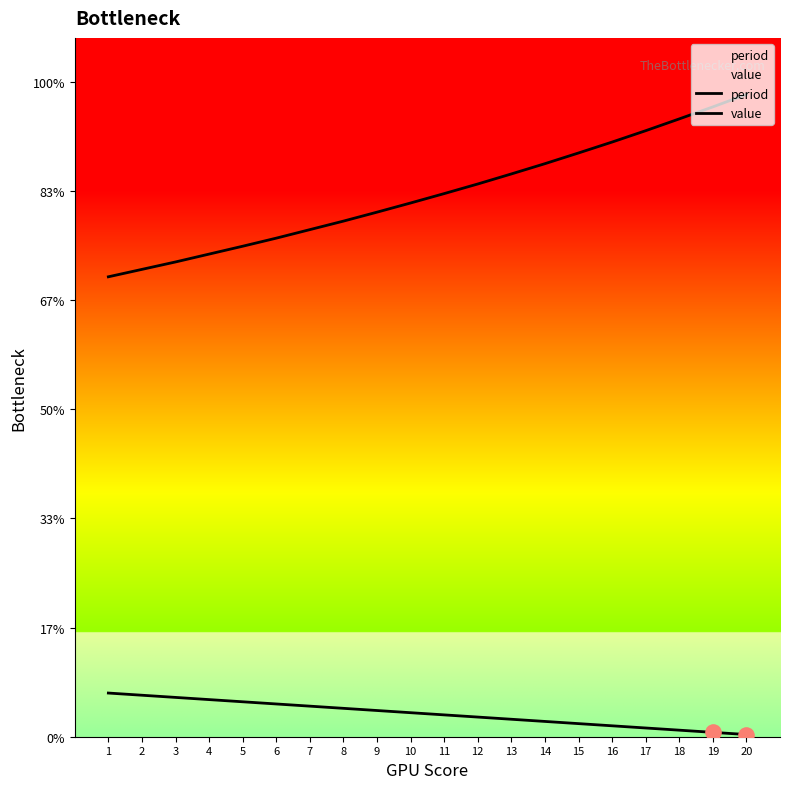

At how many categories does at least one series exceed 1?

20